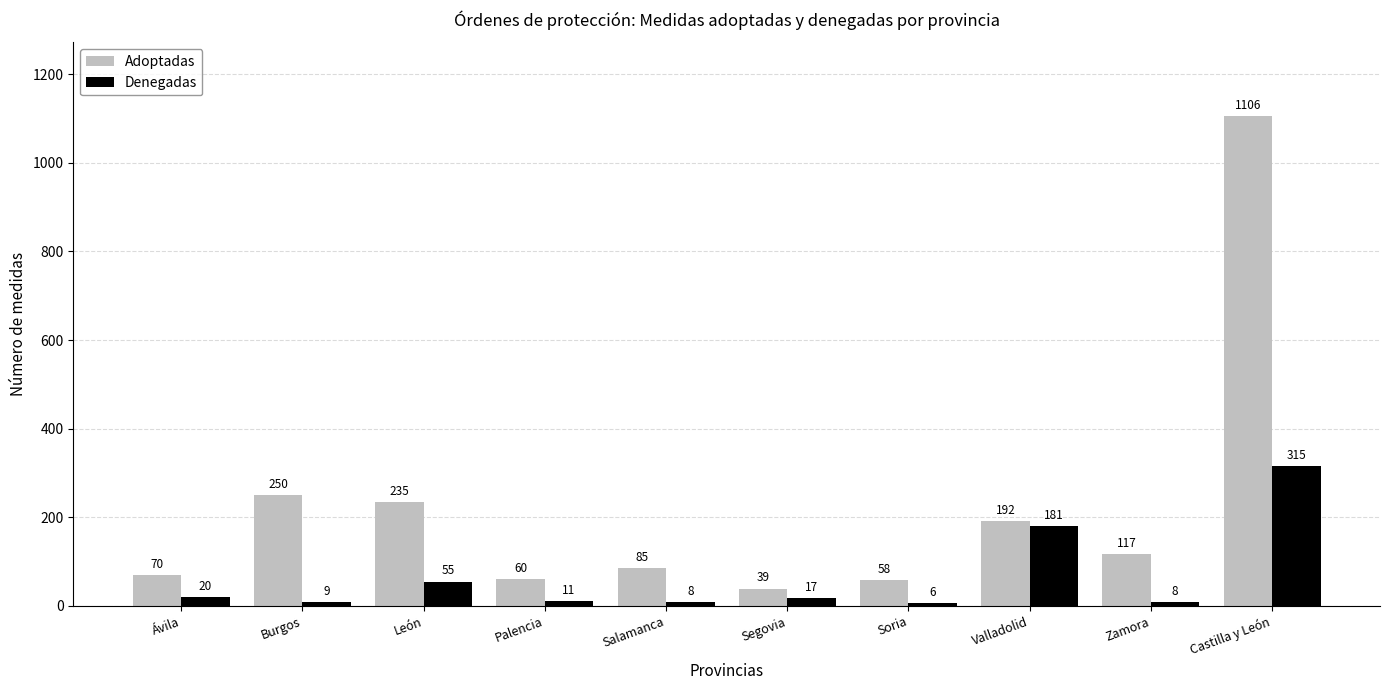

List the series in order of their overall mean, highest first.

Adoptadas, Denegadas